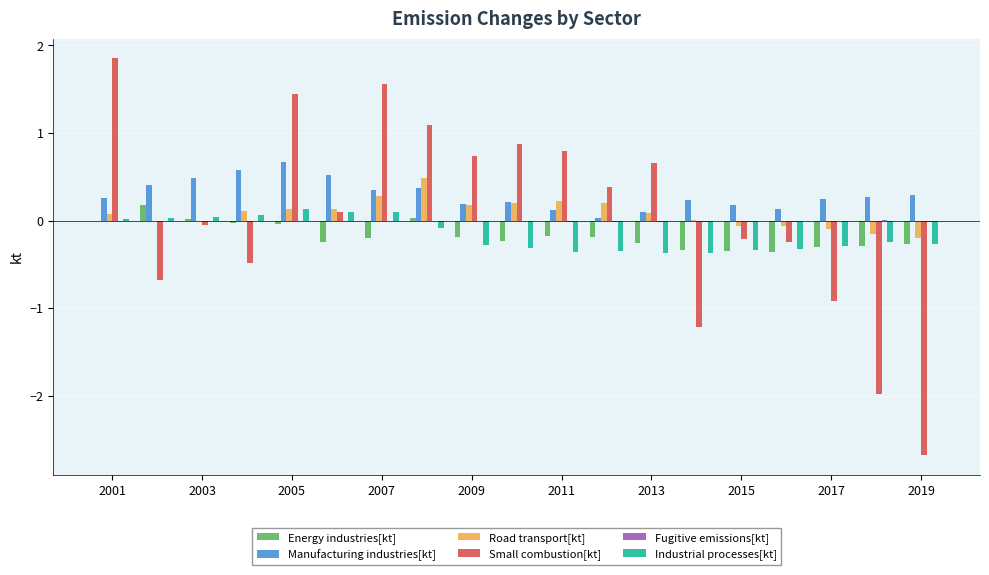

What is the greatest value displayed?

1.9